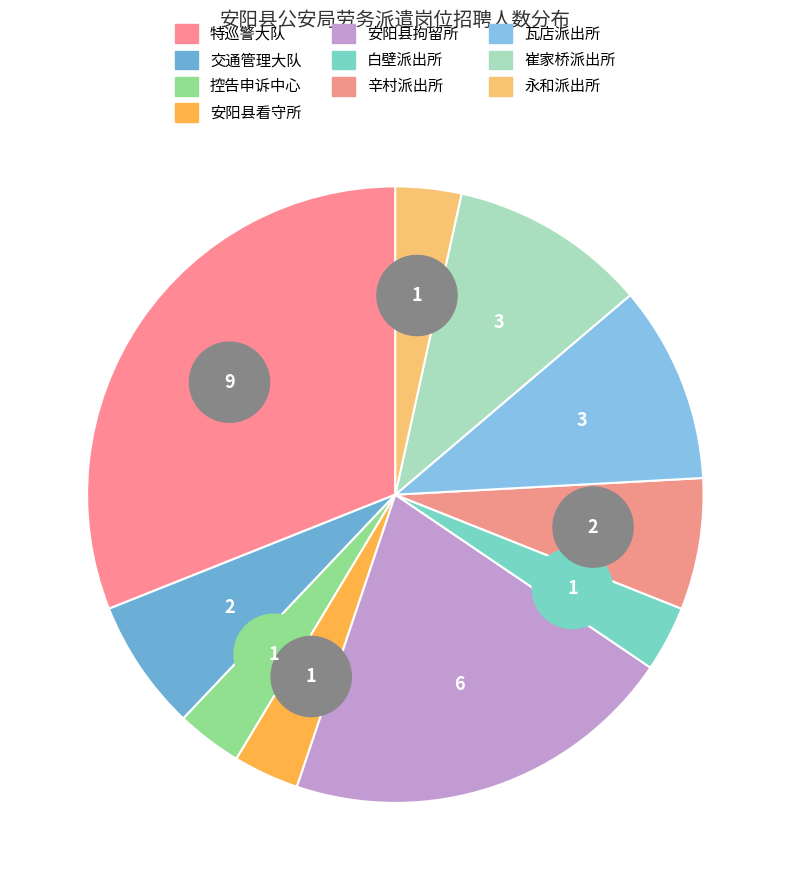

What is the total percentage of 控告申诉中心 and 安阳县看守所?

6.9%